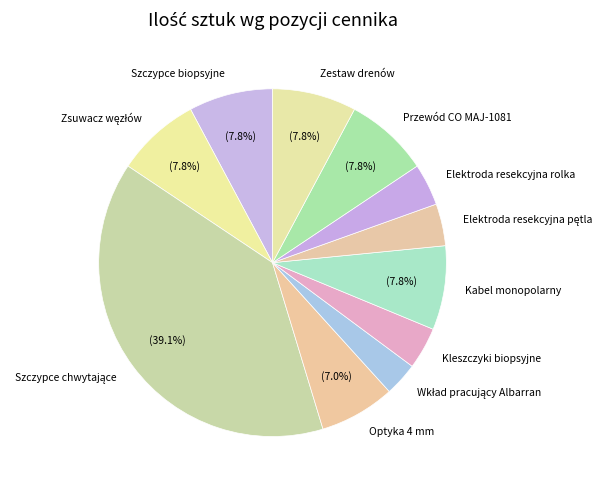

Is the sum of Szczypce biopsyjne and Kleszczyki biopsyjne greater than half?

No